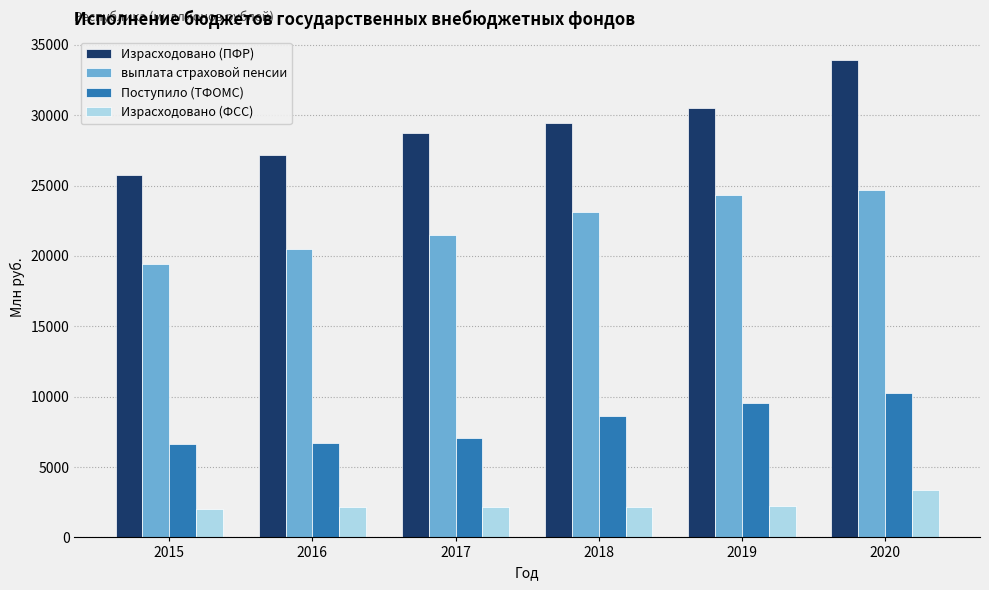

At which category is the sum across all series the highest?

2020